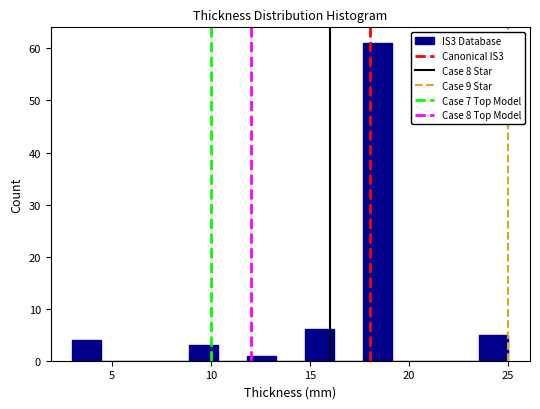

Around what value on the x-axis is the tallest bar? Give the approximate position of its centre, as read against the axis.

18.5